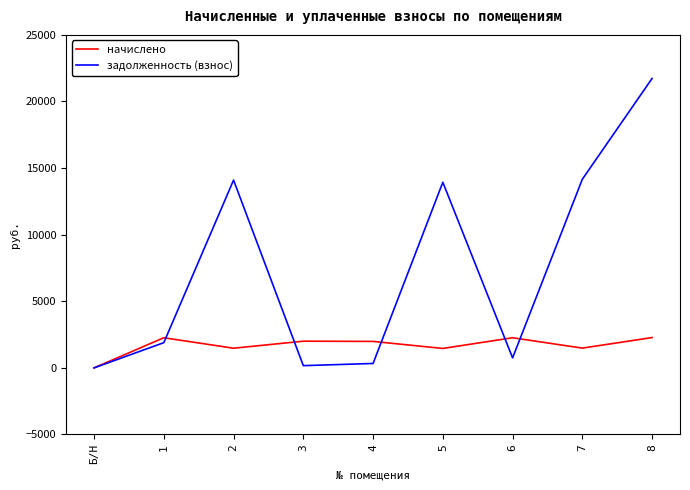

At which category does задолженность (взнос) reach its first local peak?

2